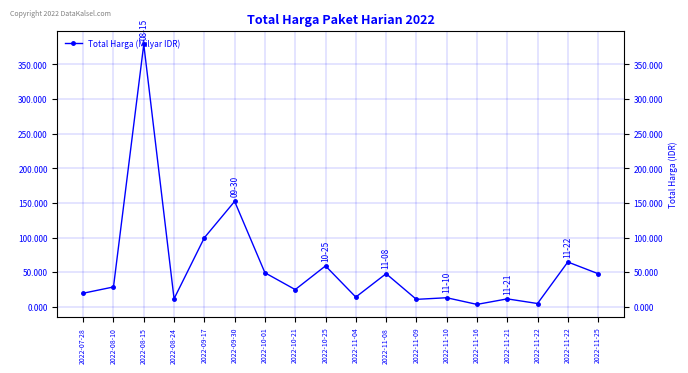

At which category does the chart reach its peak across all series?

2022-08-15